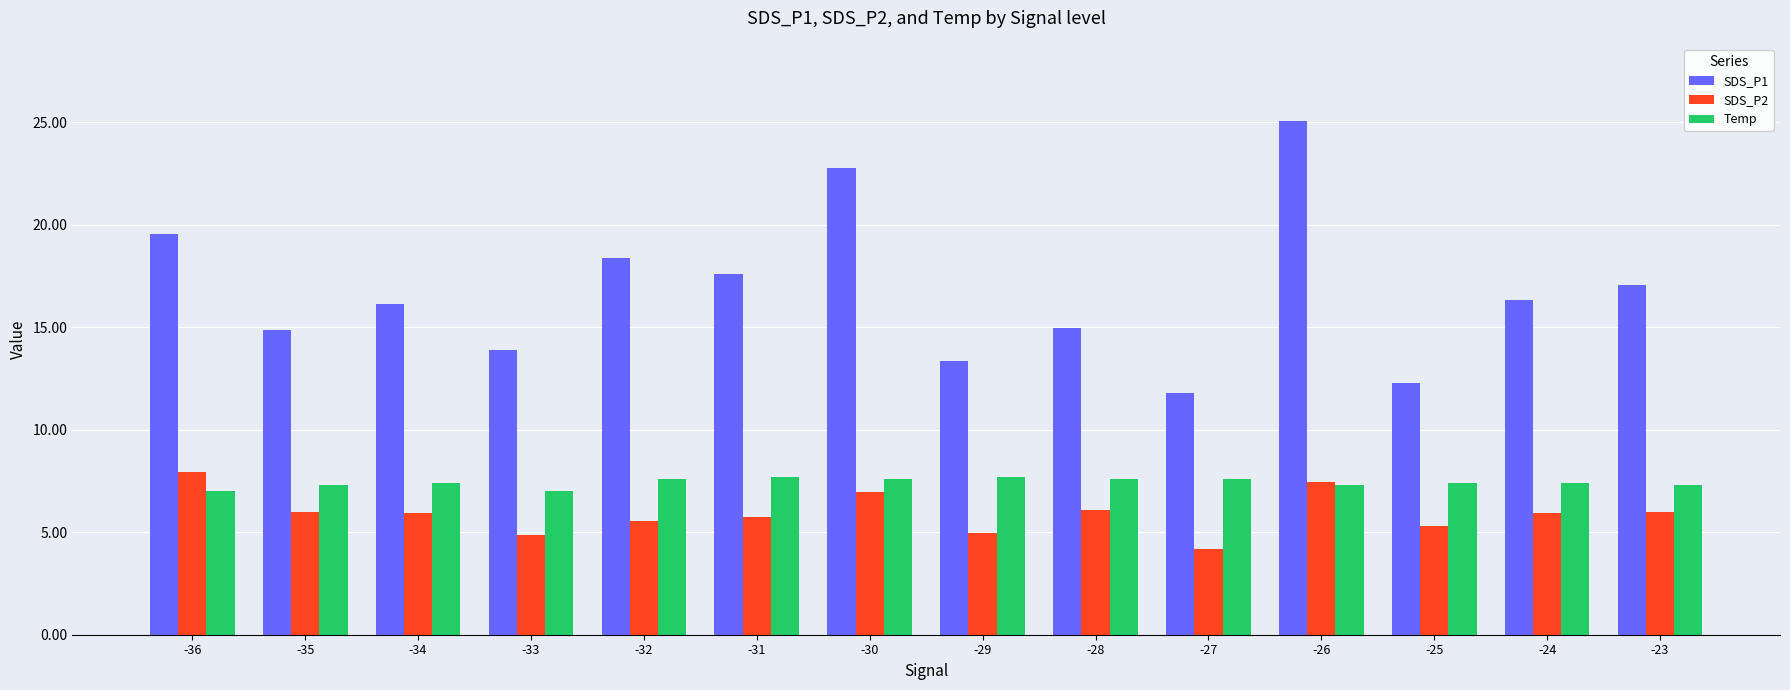

Which series has the largest total across all categories?

SDS_P1